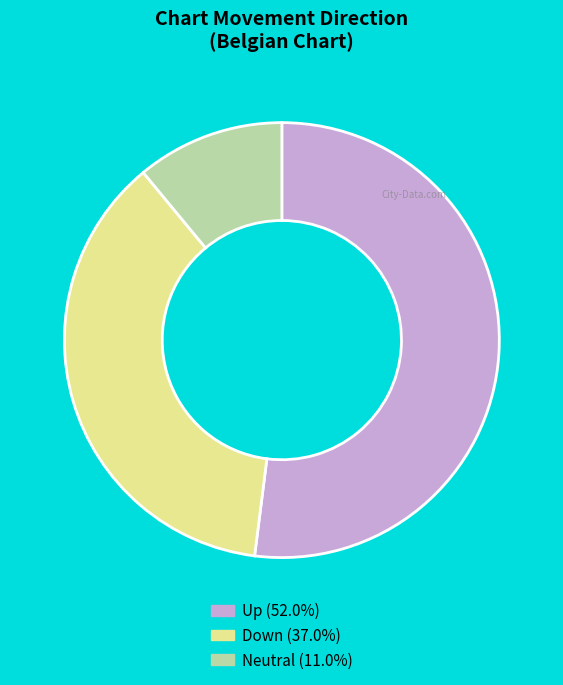

What is the ratio of the value at Up (52.0%) to the value at Neutral (11.0%)?

4.7